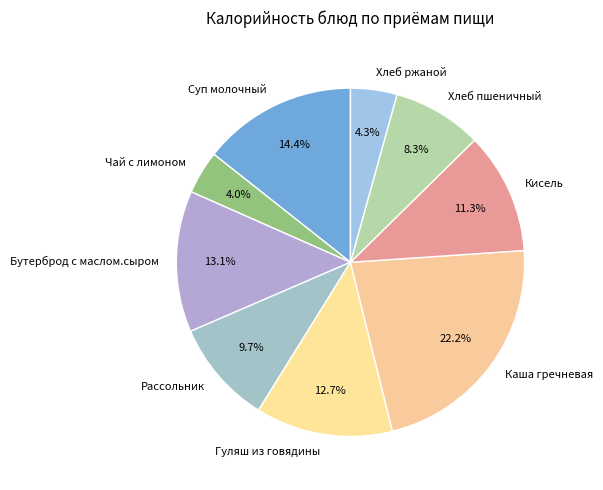

Count the number of slices in the pie.

9